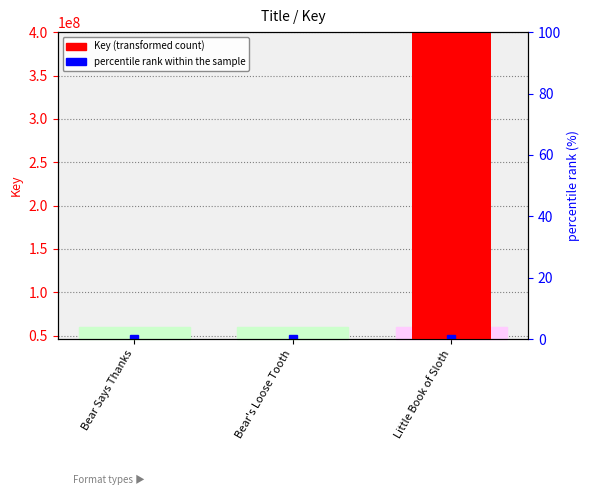

How many data points does each series have?

3